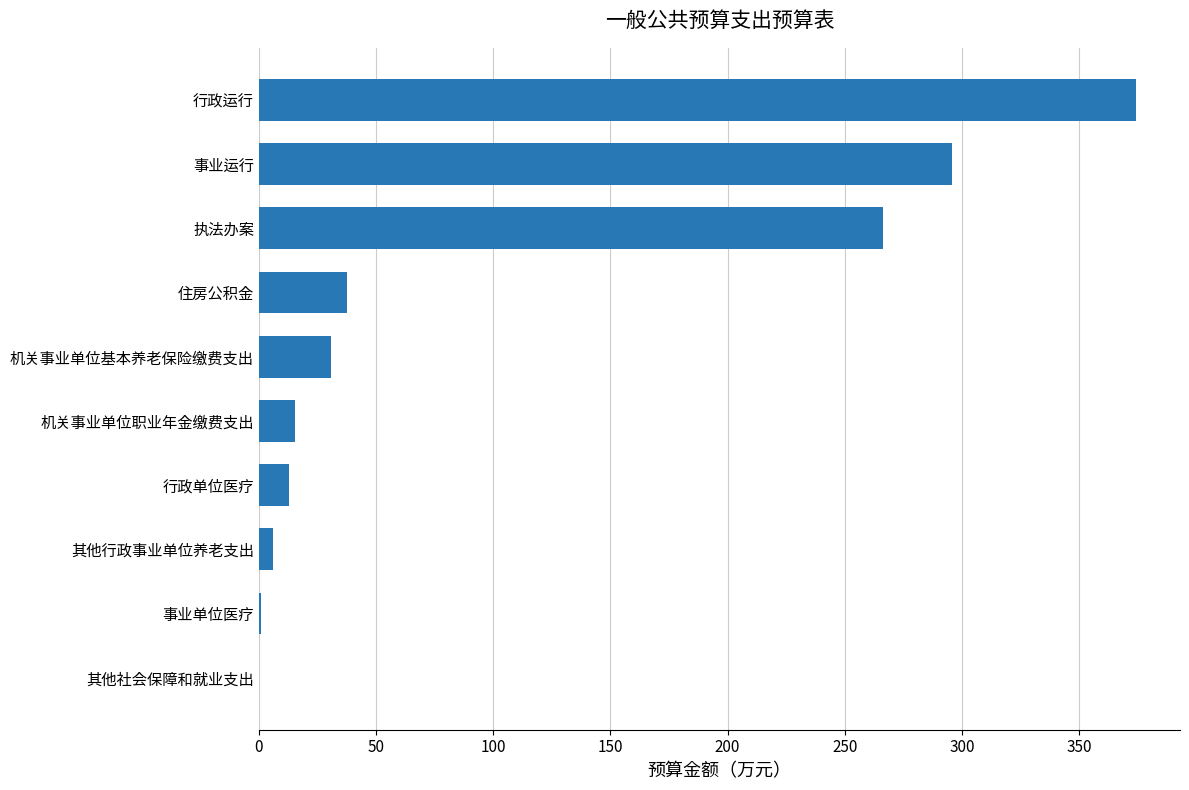

Which has a higher value, 其他行政事业单位养老支出 or 住房公积金?

住房公积金